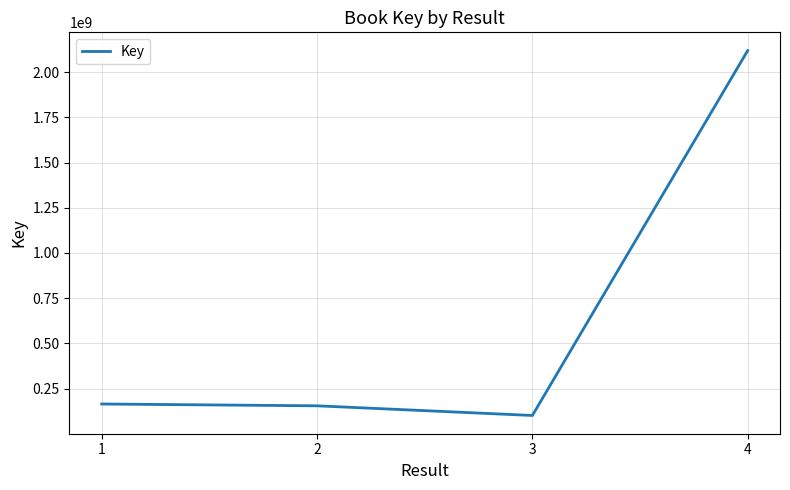

Count the number of data series in this chart.

1